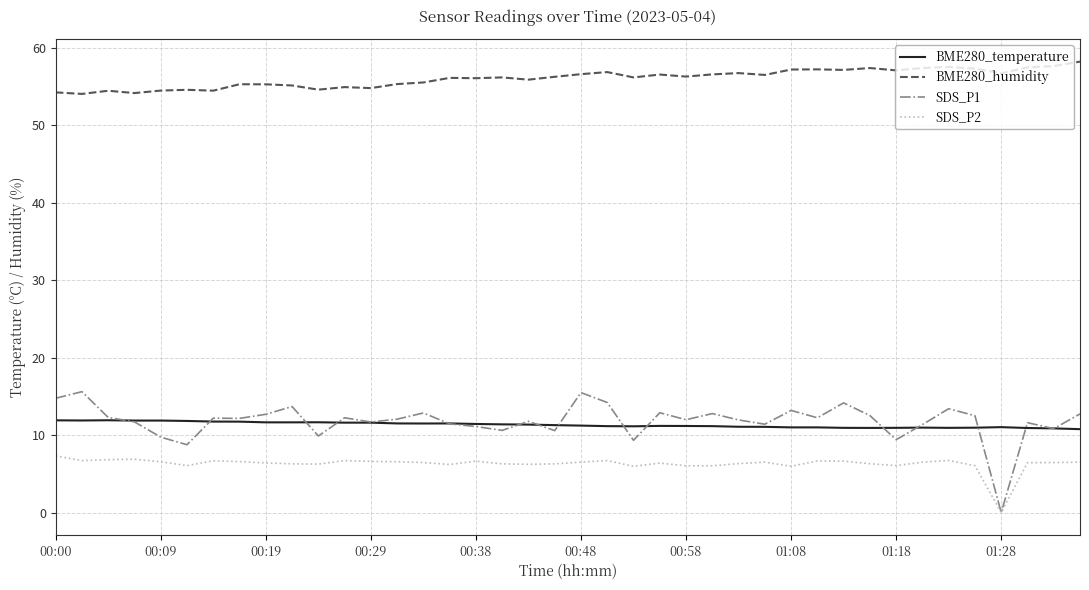

How many categories are shown in the chart?

40